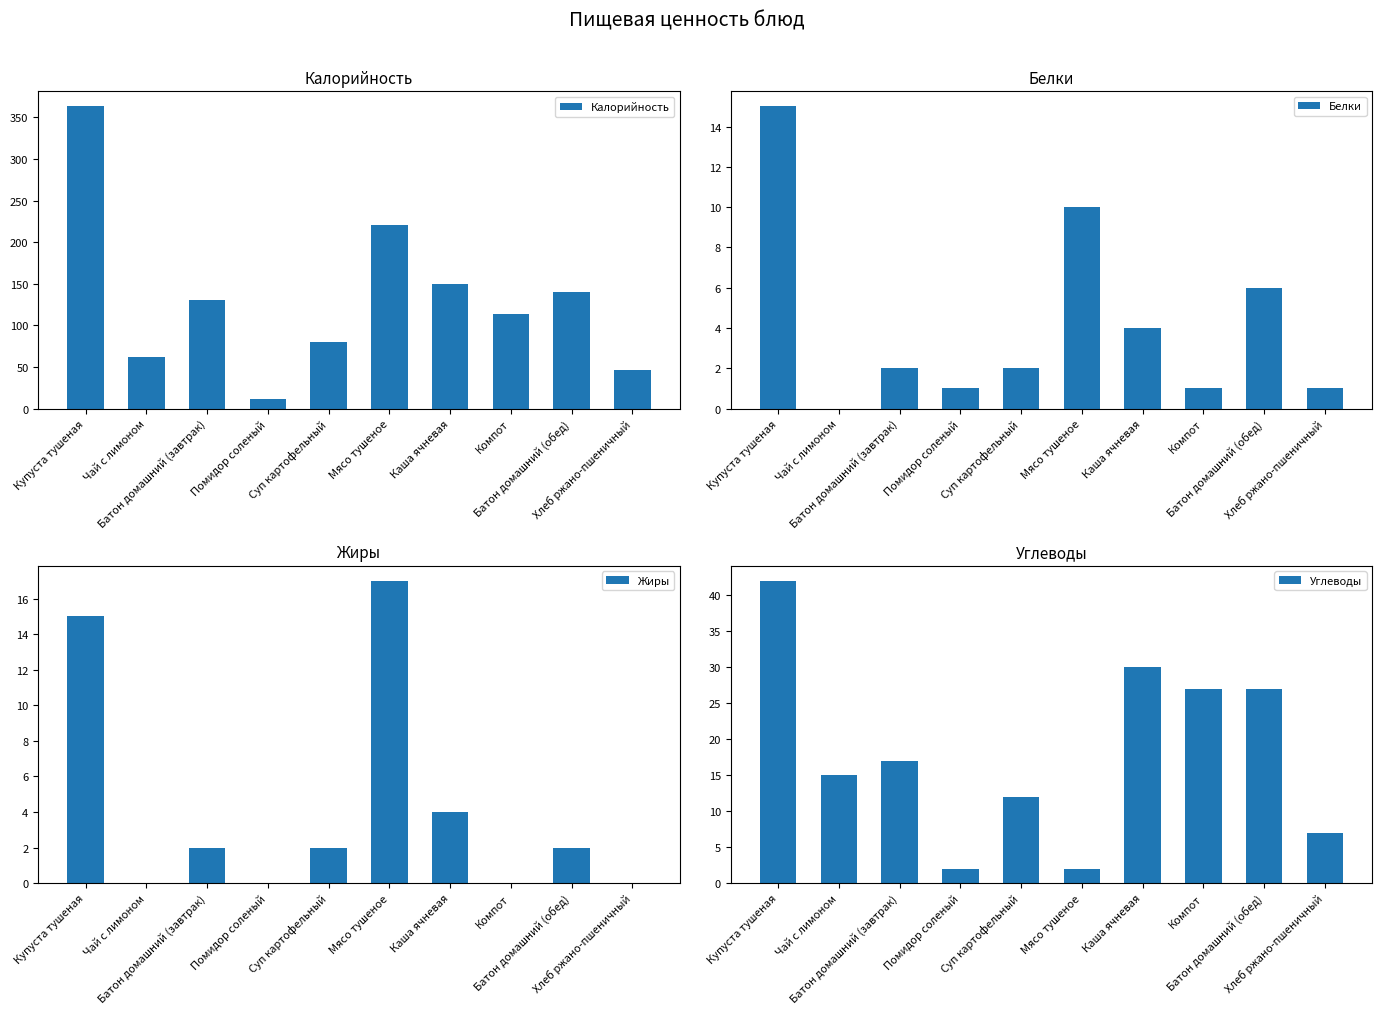

At which category is the sum across all series the highest?

Купуста тушеная